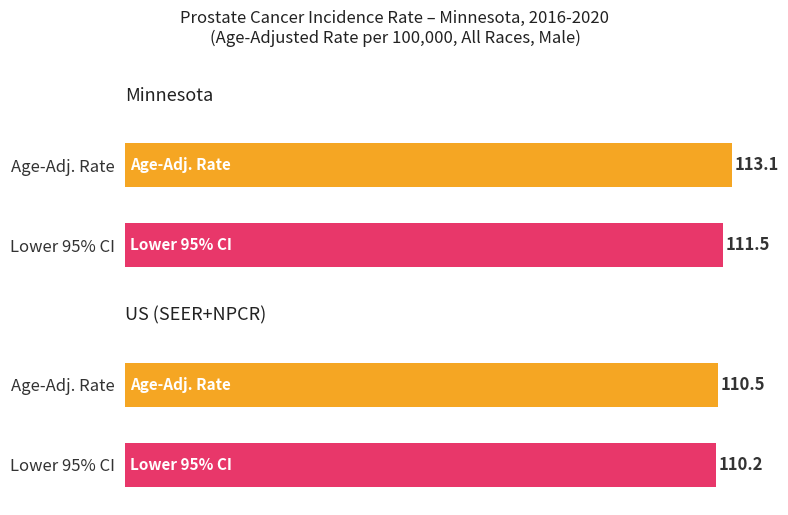

Is it true that Upper 95% CI equals 27.5 at Minnesota?

False